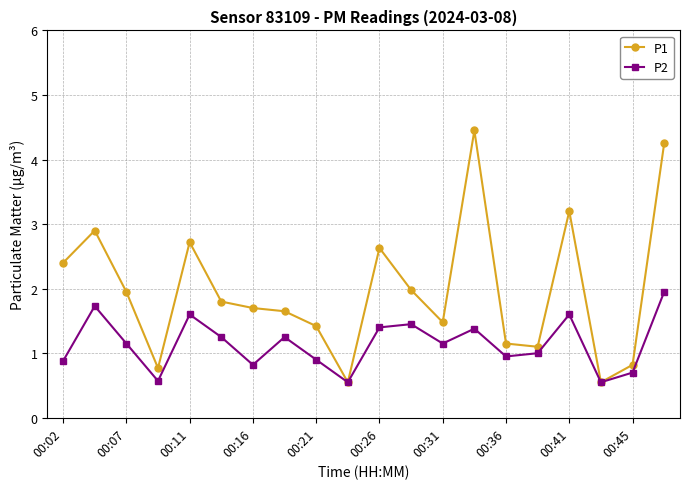

Which series has the largest total across all categories?

P1